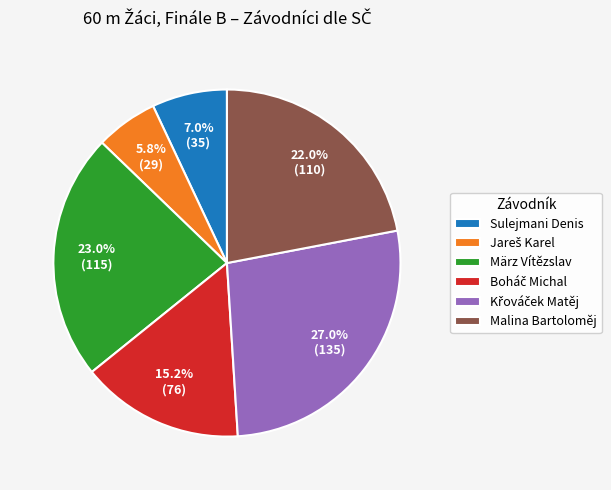

What portion of the pie excludes März Vítězslav?

77.0%